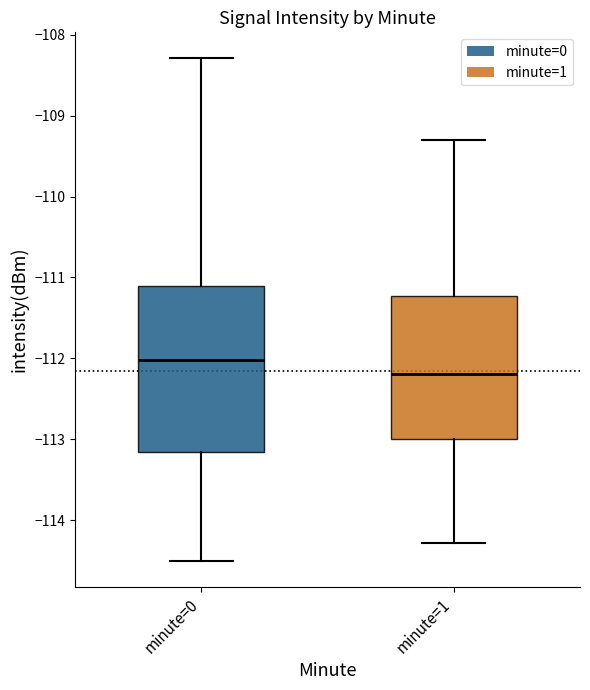

Where is the upper edge of the box for minute=0 on the y-axis? The values are not printed on the chart, so give them approximately, as read against the axis.

-111.1